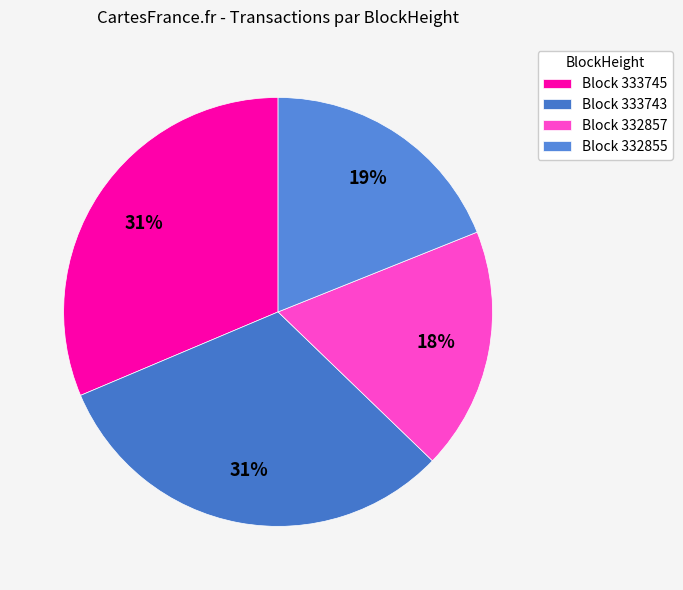

Rank the categories by value from highest to lowest.

333743, 333745, 332855, 332857